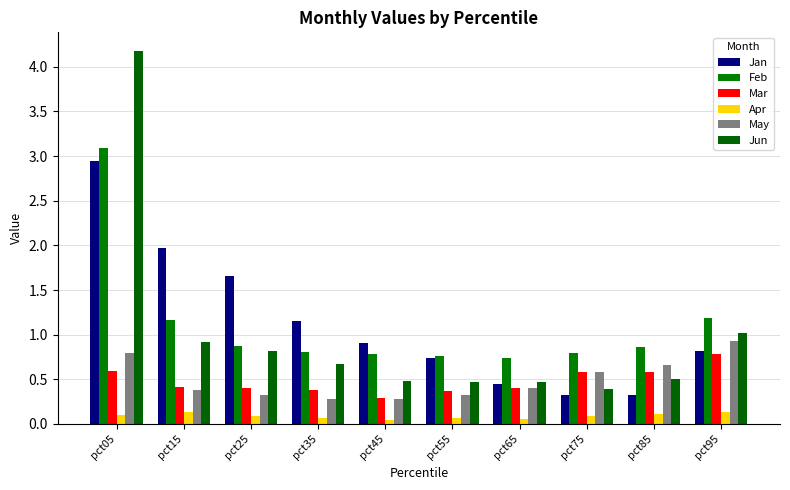

True or false: Jun has a value of 0.5 at pct25.

False